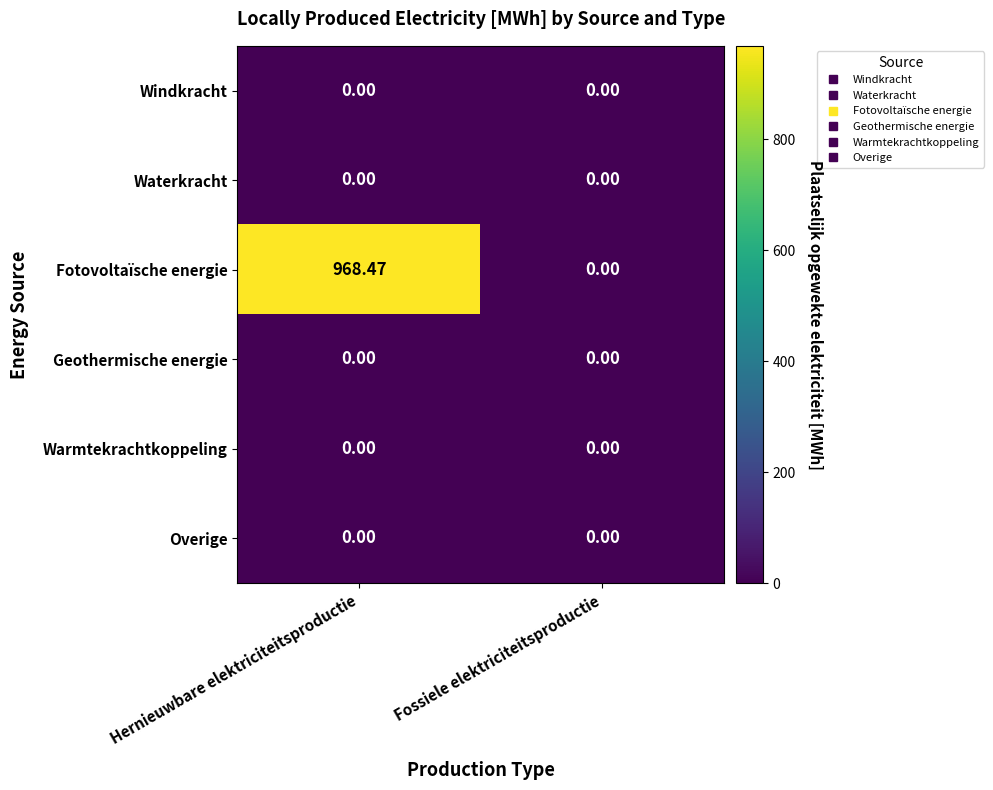

What is the difference between the highest and lowest values at Hernieuwbare elektriciteitsproductie?

968.5